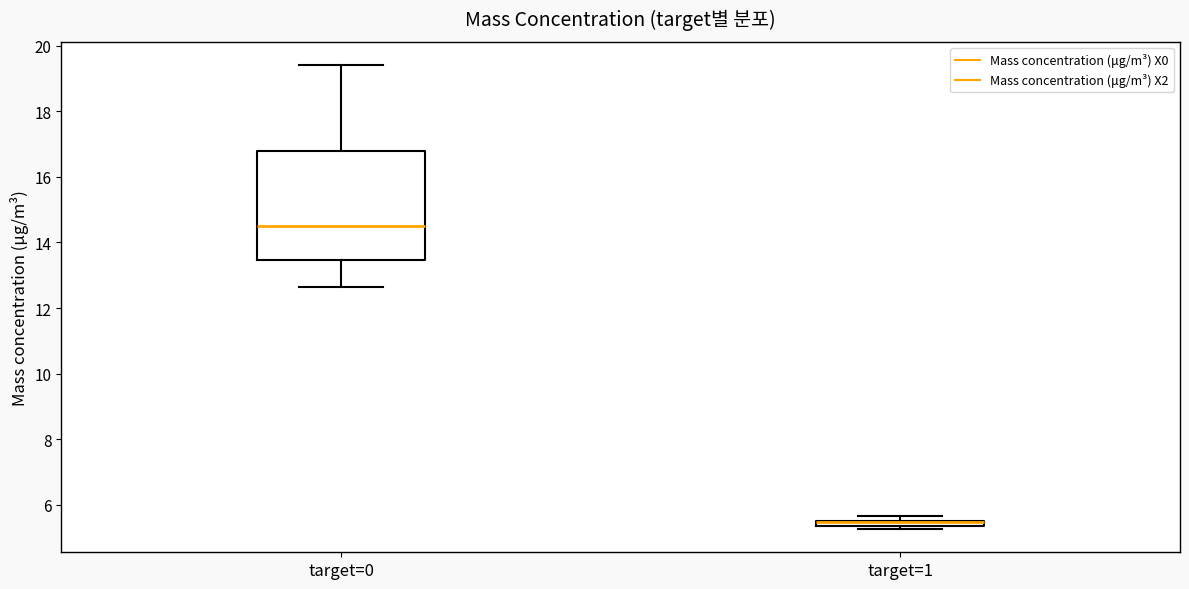

Where is the upper edge of the box for target=1 on the y-axis? The values are not printed on the chart, so give them approximately, as read against the axis.

5.6